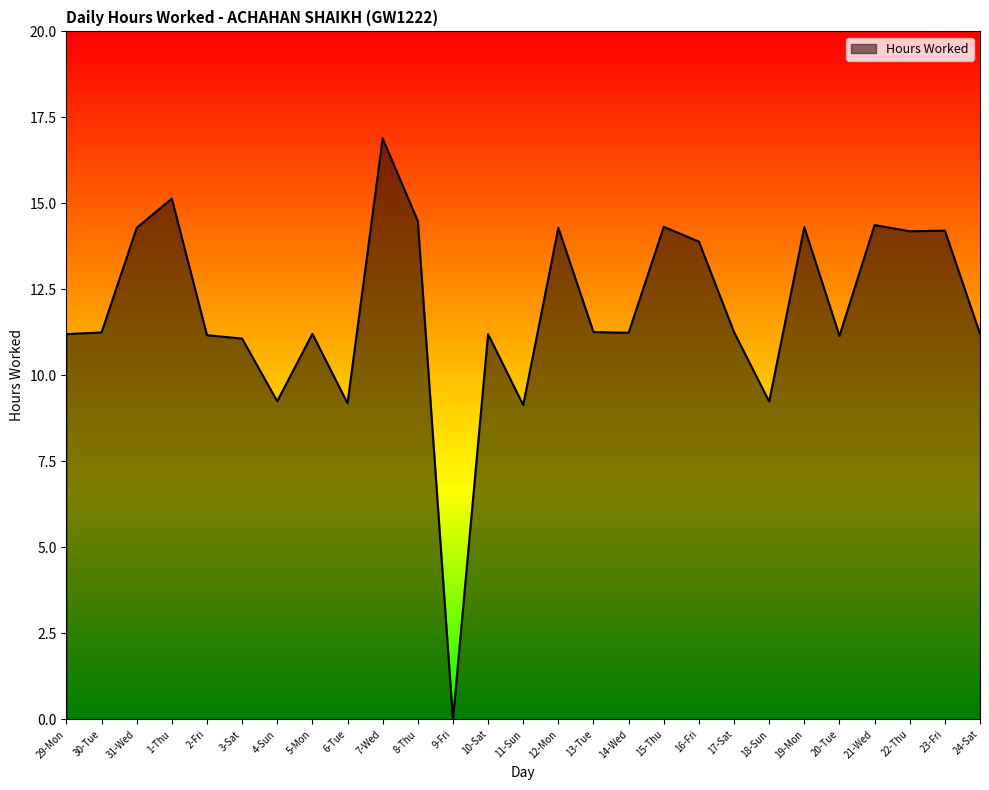

Which category has the lowest value across all series?

9-Fri